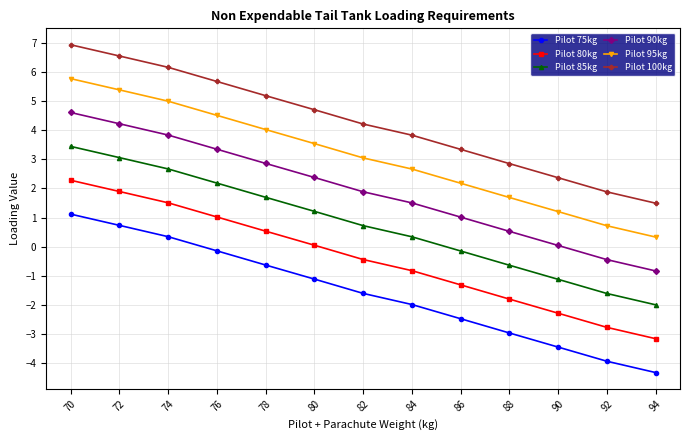

True or false: Pilot 75kg and Pilot 85kg cross at least once.

False